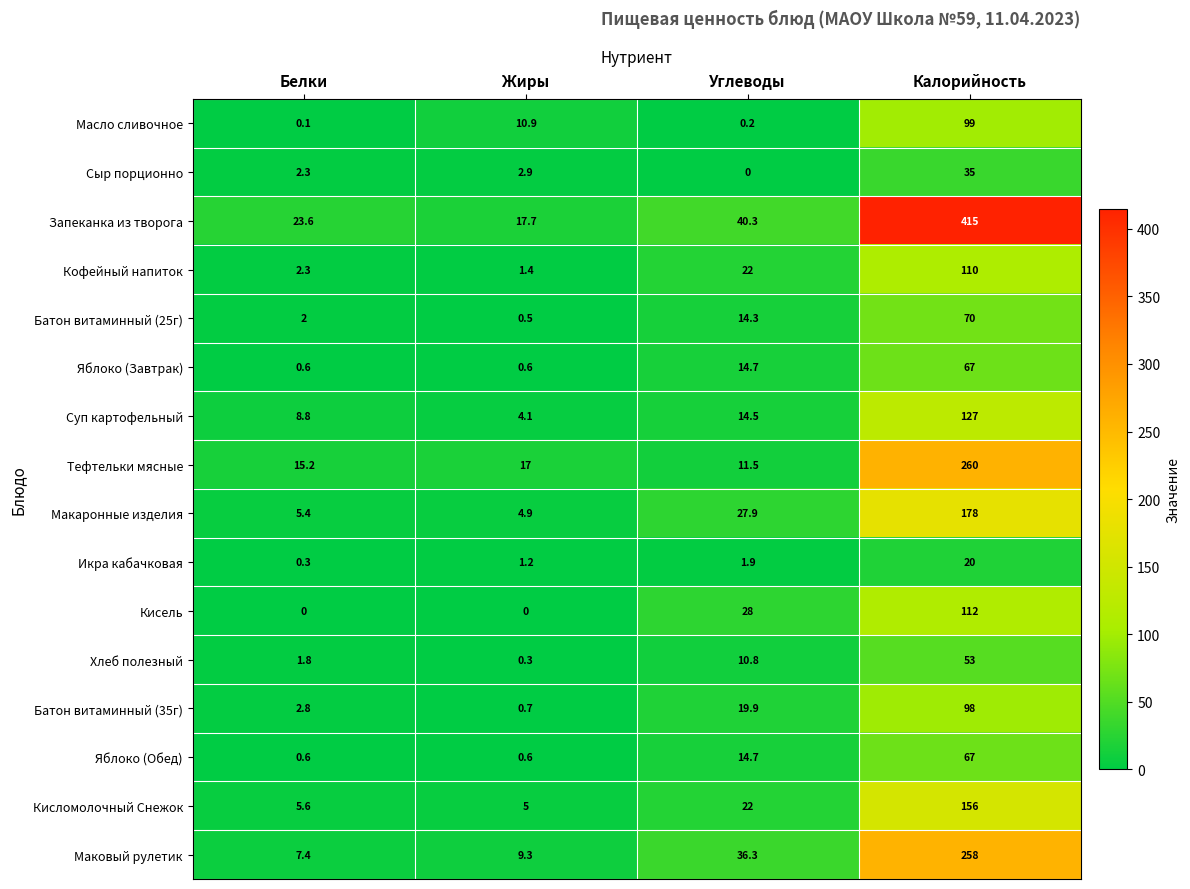

The value of Кофейный напиток at Углеводы is 22.0. True or false?

True